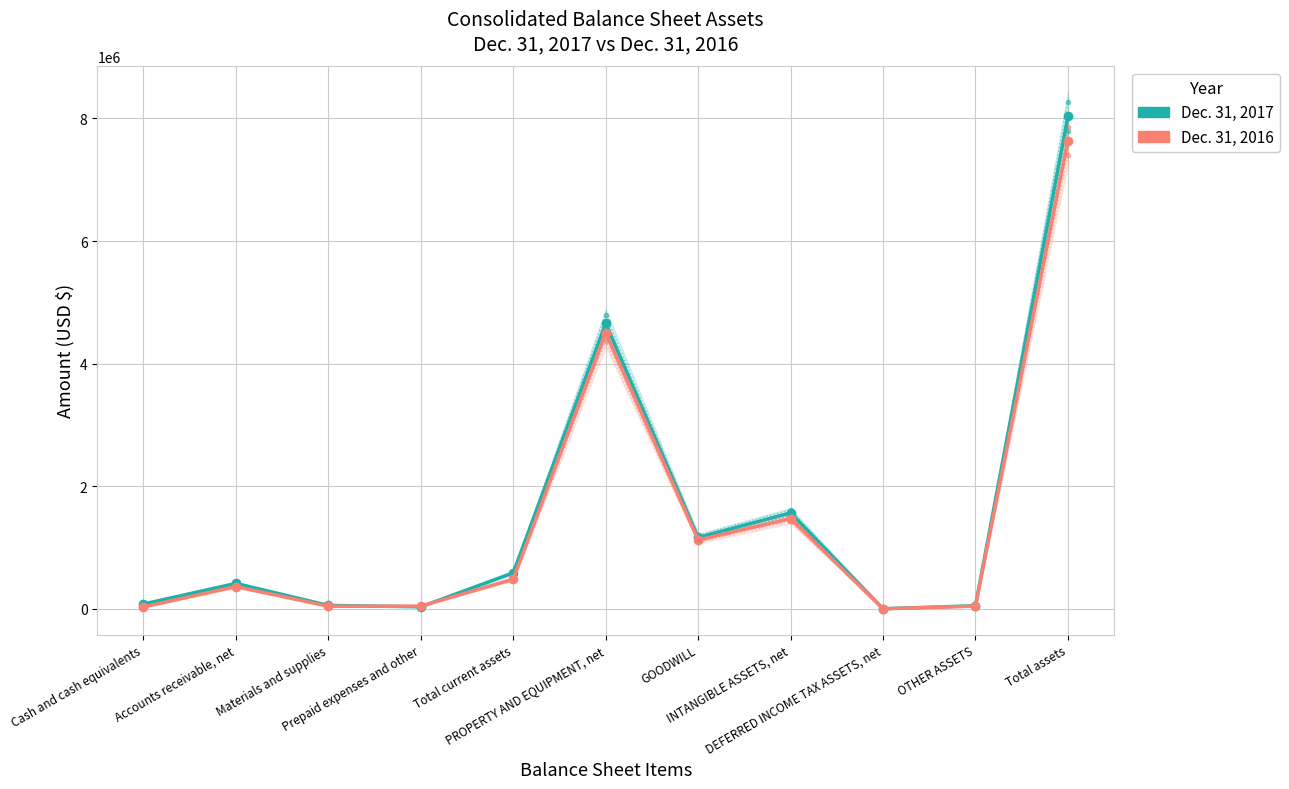

Reading left to right, transcribe all the data shown in this chart.

Dec. 31, 2017: Cash and cash equivalents=80472	Accounts receivable, net=416705	Materials and supplies=57750	Prepaid expenses and other=34606	Total current assets=589533	PROPERTY AND EQUIPMENT, net=4656921	GOODWILL=1165587	INTANGIBLE ASSETS, net=1567038	DEFERRED INCOME TAX ASSETS, net=3343	OTHER ASSETS=52475	Total assets=8034897
Dec. 31, 2016: Cash and cash equivalents=32319	Accounts receivable, net=363923	Materials and supplies=43621	Prepaid expenses and other=45475	Total current assets=485338	PROPERTY AND EQUIPMENT, net=4503319	GOODWILL=1125596	INTANGIBLE ASSETS, net=1472376	DEFERRED INCOME TAX ASSETS, net=2671	OTHER ASSETS=45658	Total assets=7634958